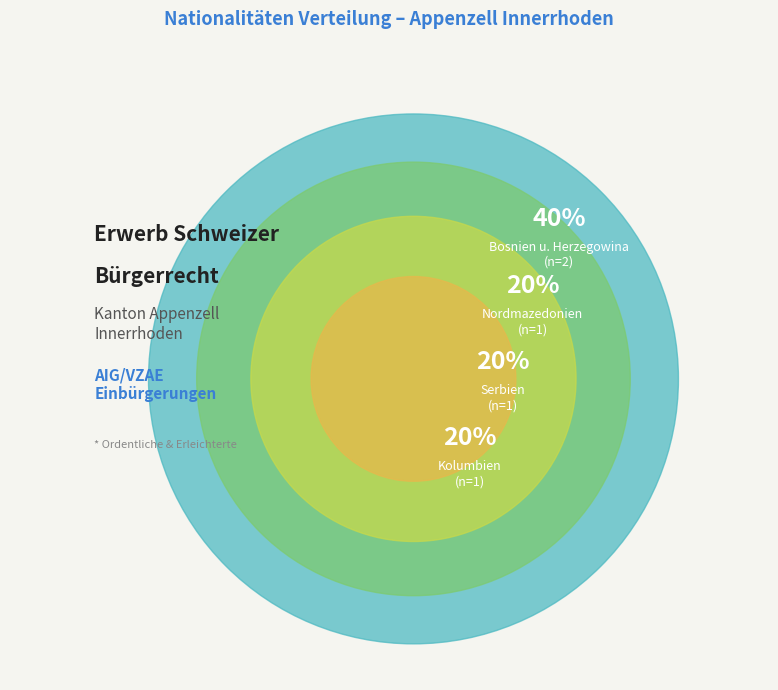

Which slice is the smallest?

Nordmazedonien